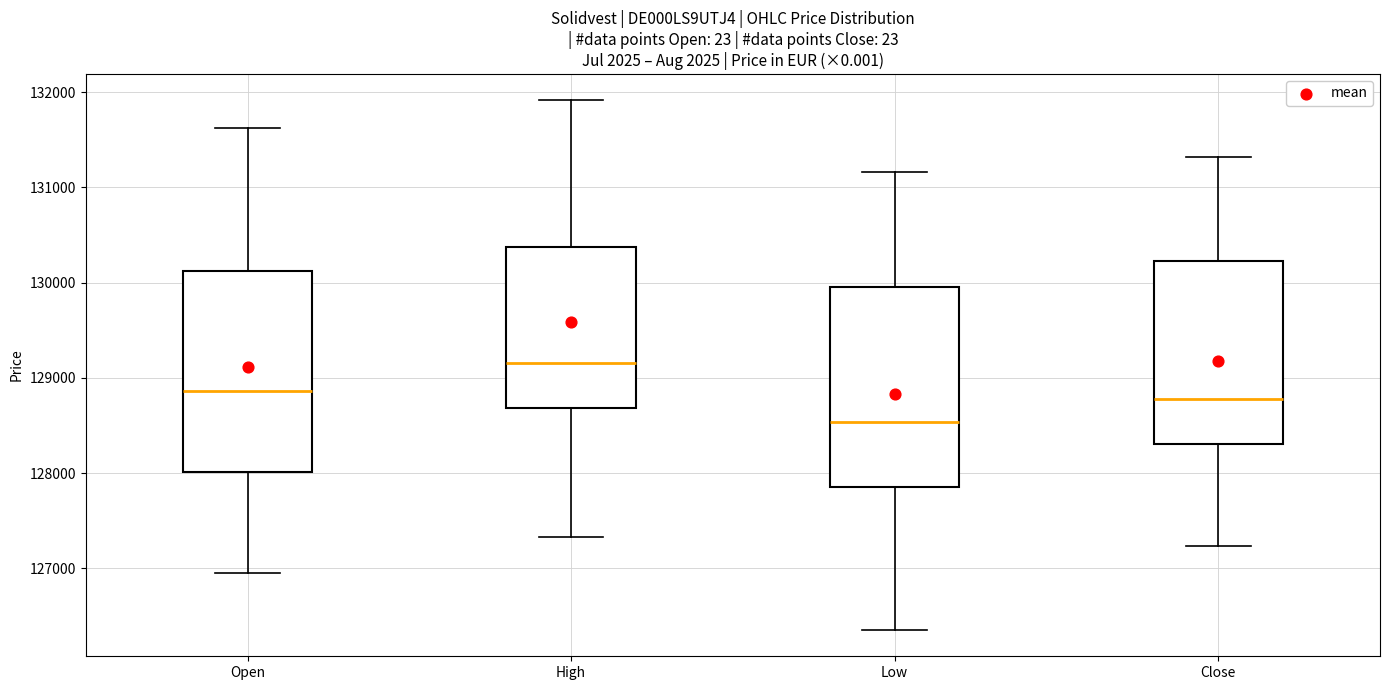

Reading left to right, transcribe this box plot: for each box, give where its median line is, the range the box spans, and where its two whiskers end, as read against the y-axis. The values are not printed on the chart, so give them approximately, as read against the axis.

Open: median 128900, box 128000 to 130100, whiskers 126900 to 131600
High: median 129200, box 128700 to 130400, whiskers 127300 to 131900
Low: median 128500, box 127900 to 130000, whiskers 126400 to 131200
Close: median 128800, box 128300 to 130200, whiskers 127200 to 131300